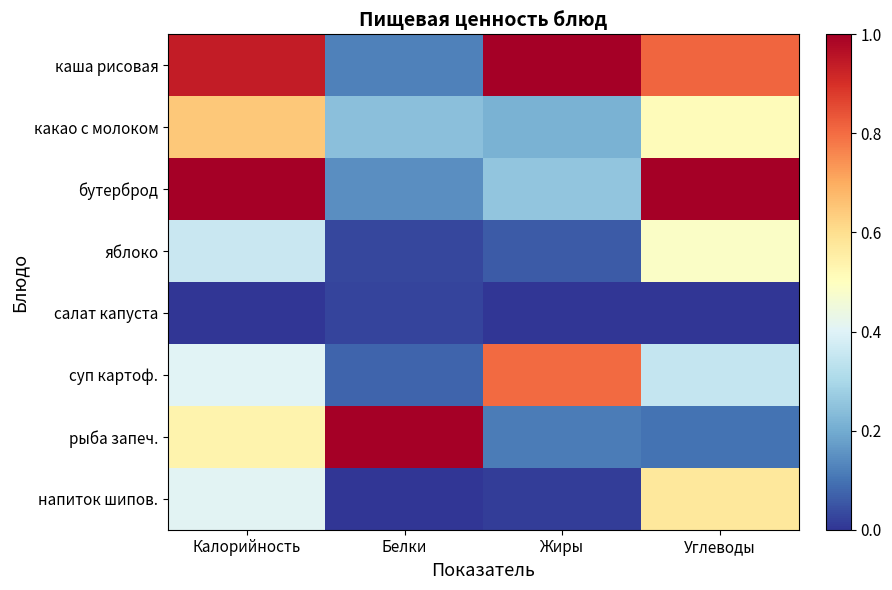

At which category is the sum across all series the highest?

Калорийность